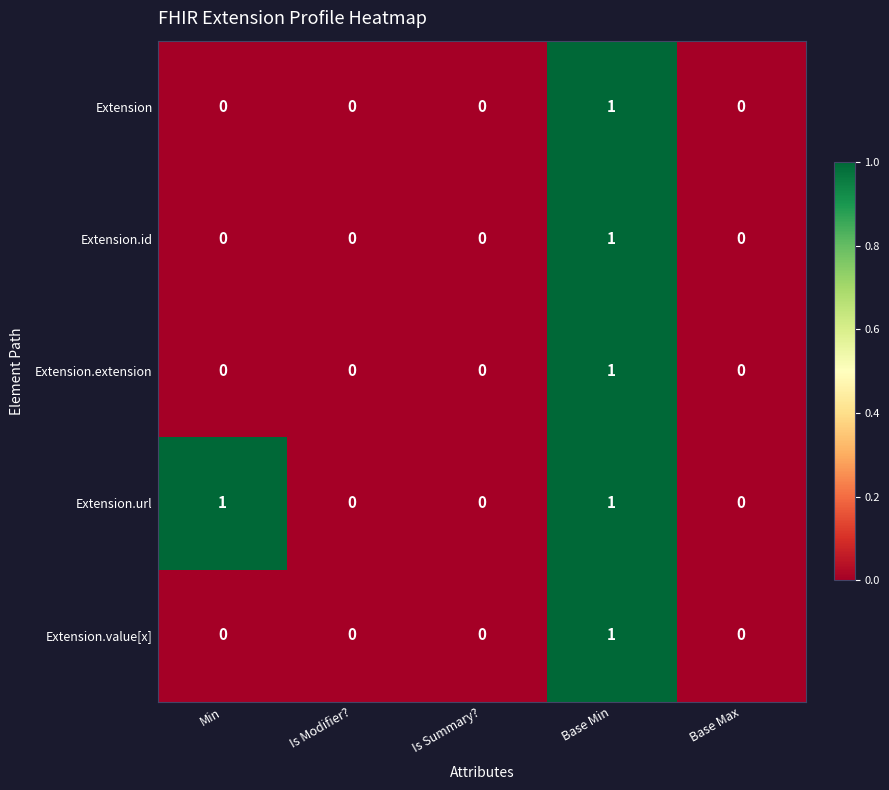

The Extension series shows 0 at Min. True or false?

True